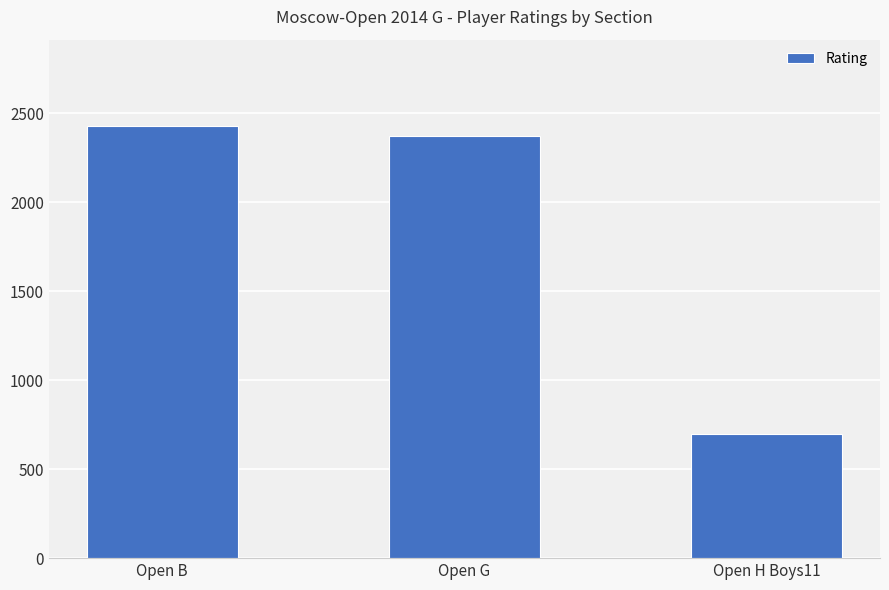

List the labels in order of value, largest first.

Open B, Open G, Open H Boys11